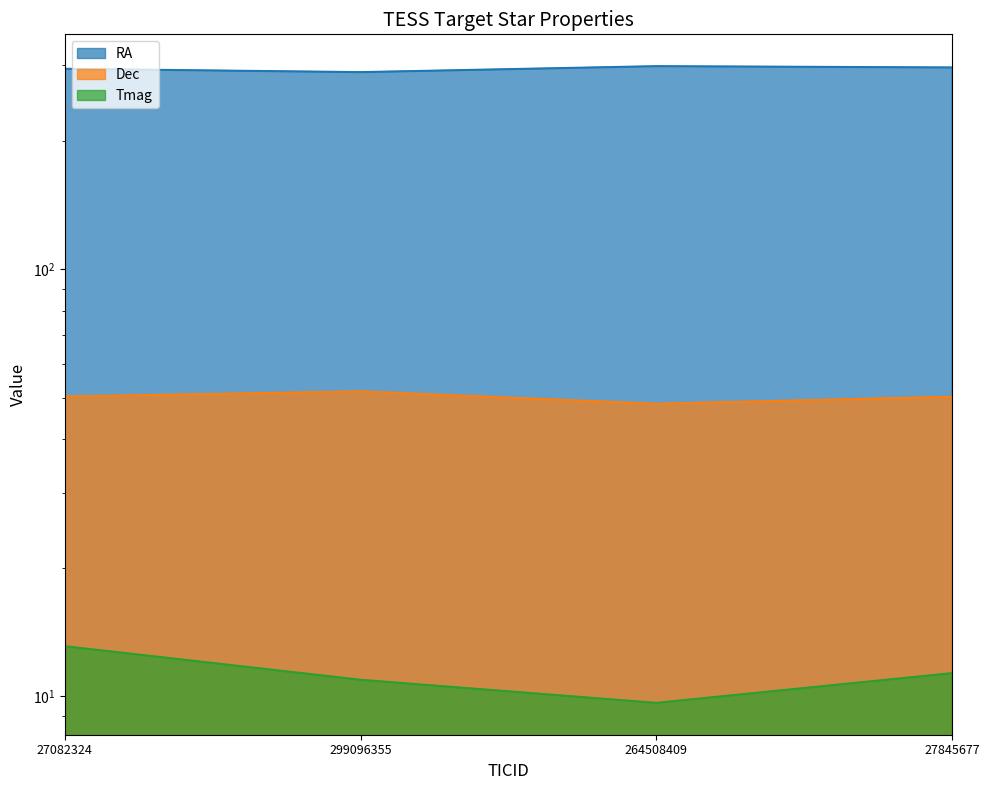

Between 299096355 and 264508409, which is larger?

264508409